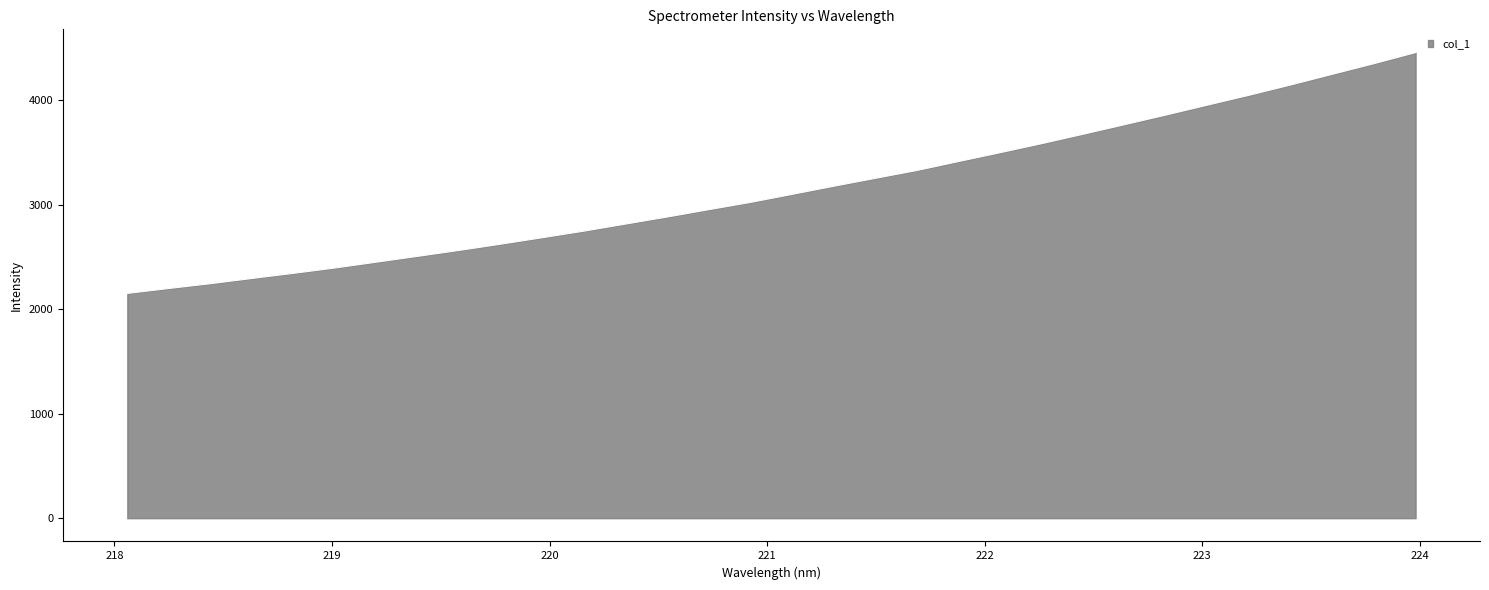

What is the difference between the maximum and minimum values?

2304.1